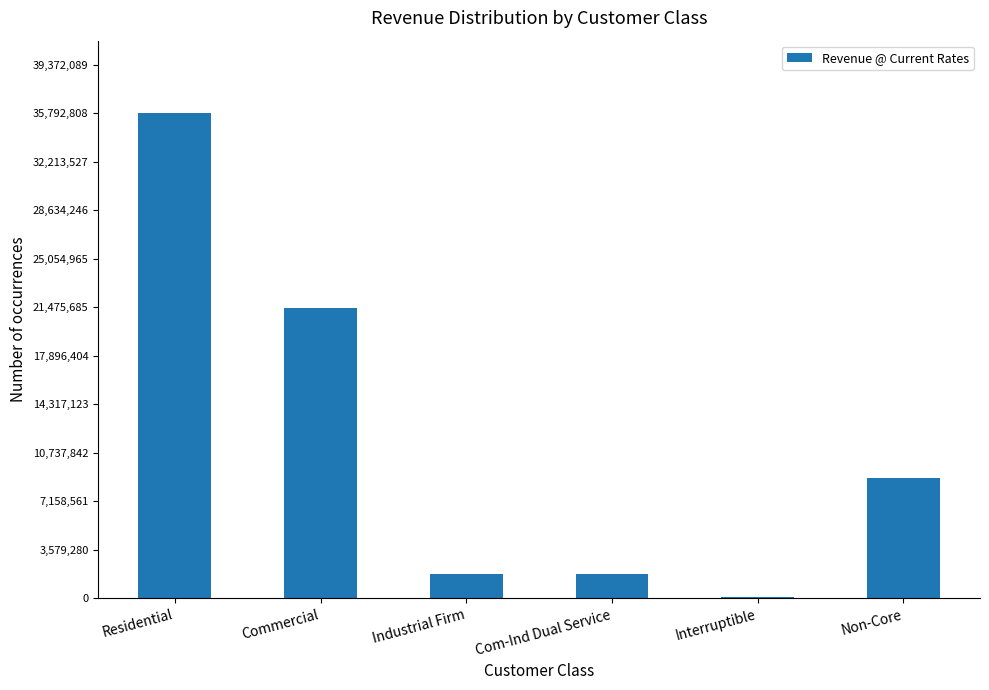

The value at Industrial Firm is 1790553.8. True or false?

True